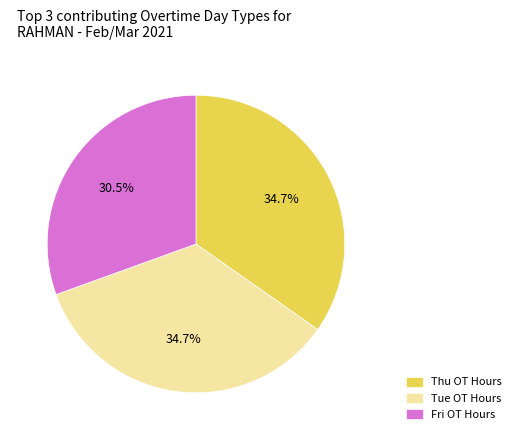

Do Thu OT Hours and Tue OT Hours together represent more than half of the pie?

Yes